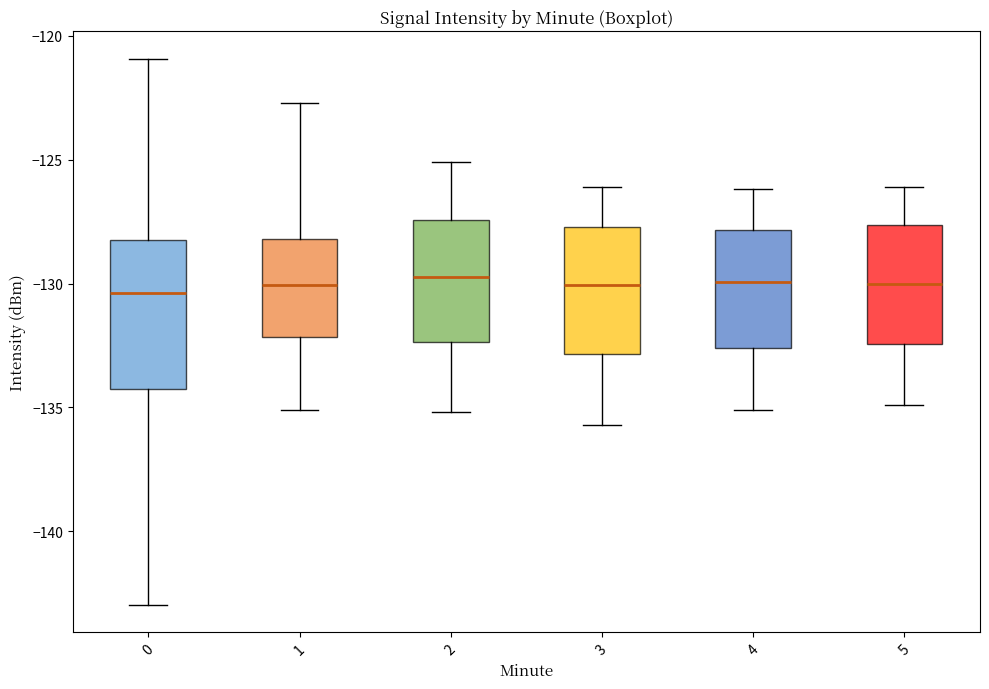

Reading left to right, read every box against the y-axis: the position of its median line, the range the box covers, and the ends of its whiskers. The values are not printed on the chart, so give them approximately, as read against the axis.

0: median -130.5, box -134.5 to -128.0, whiskers -143.0 to -121.0
1: median -130.0, box -132.0 to -128.0, whiskers -135.0 to -122.5
2: median -129.5, box -132.5 to -127.5, whiskers -135.0 to -125.0
3: median -130.0, box -133.0 to -127.5, whiskers -135.5 to -126.0
4: median -130.0, box -132.5 to -128.0, whiskers -135.0 to -126.0
5: median -130.0, box -132.5 to -127.5, whiskers -135.0 to -126.0